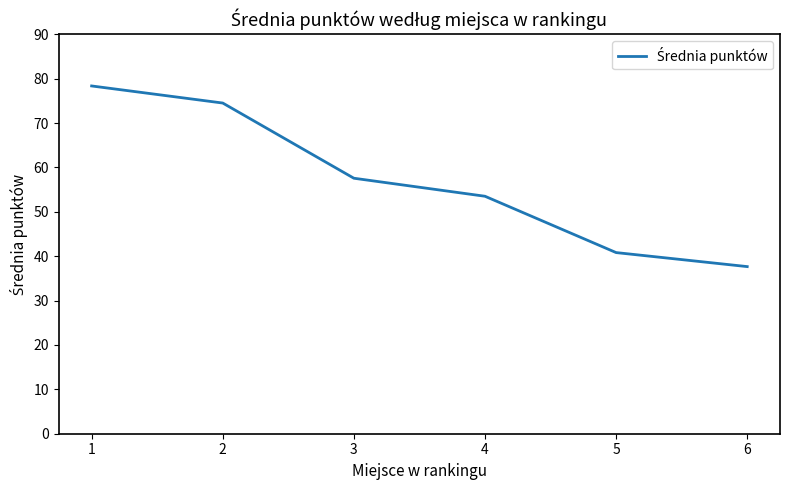

Which label corresponds to the smallest value in the chart?

6